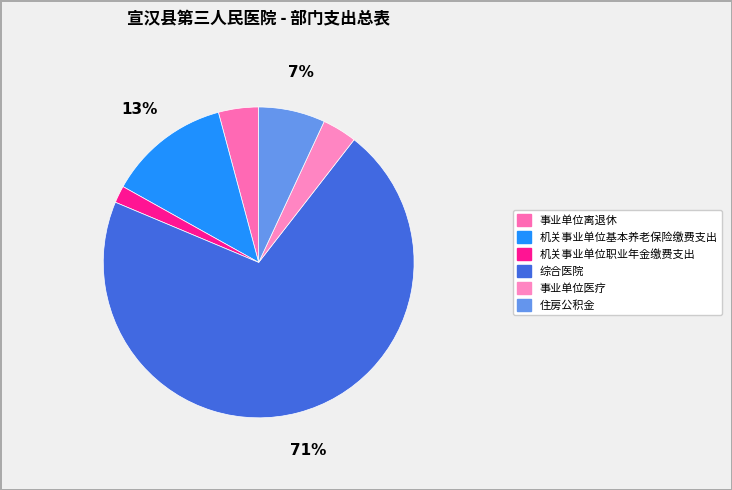

To the nearest percent, what is the difference between the largest and smallest slice percentages?

69%